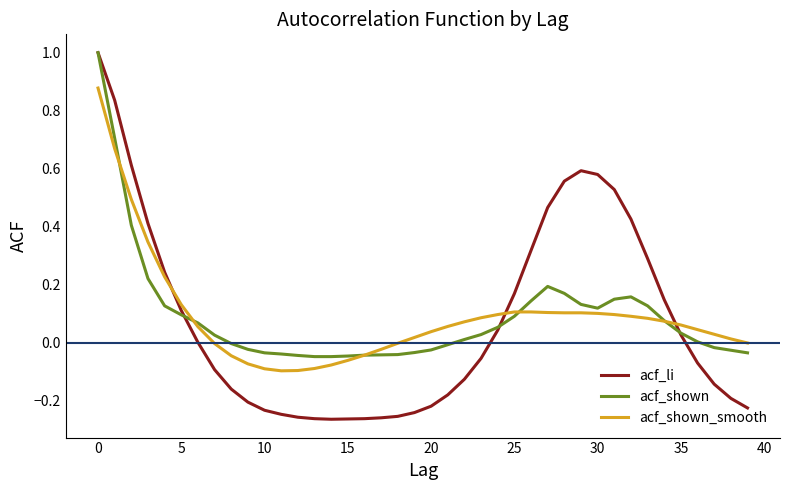

Which series has the largest range (max minus min)?

acf_li